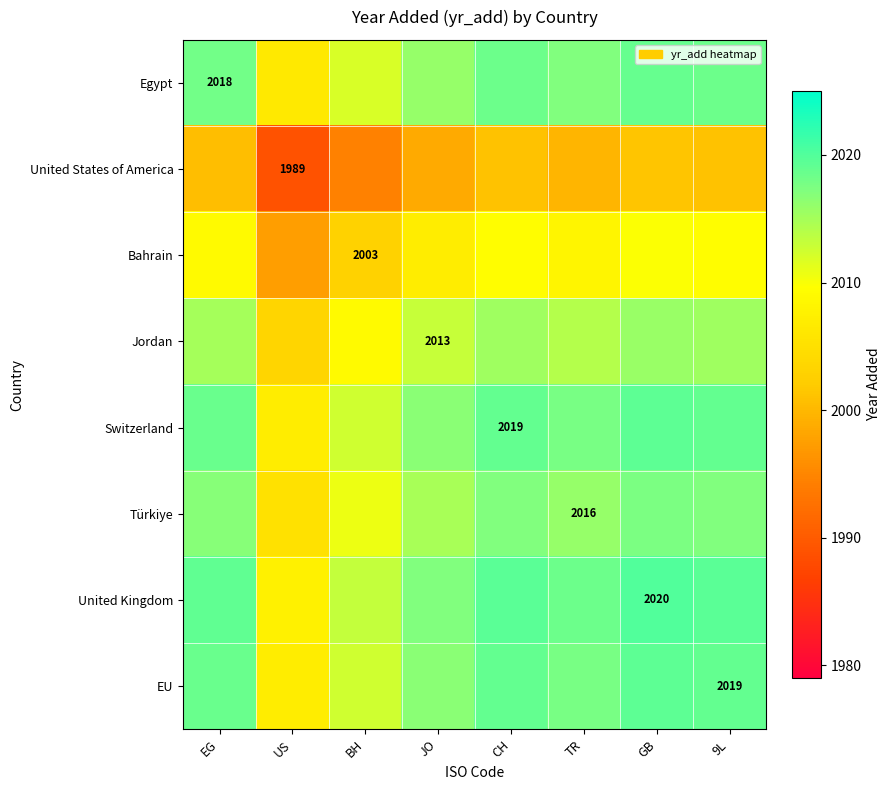

How many values in the Bahrain series are below 2009?

4